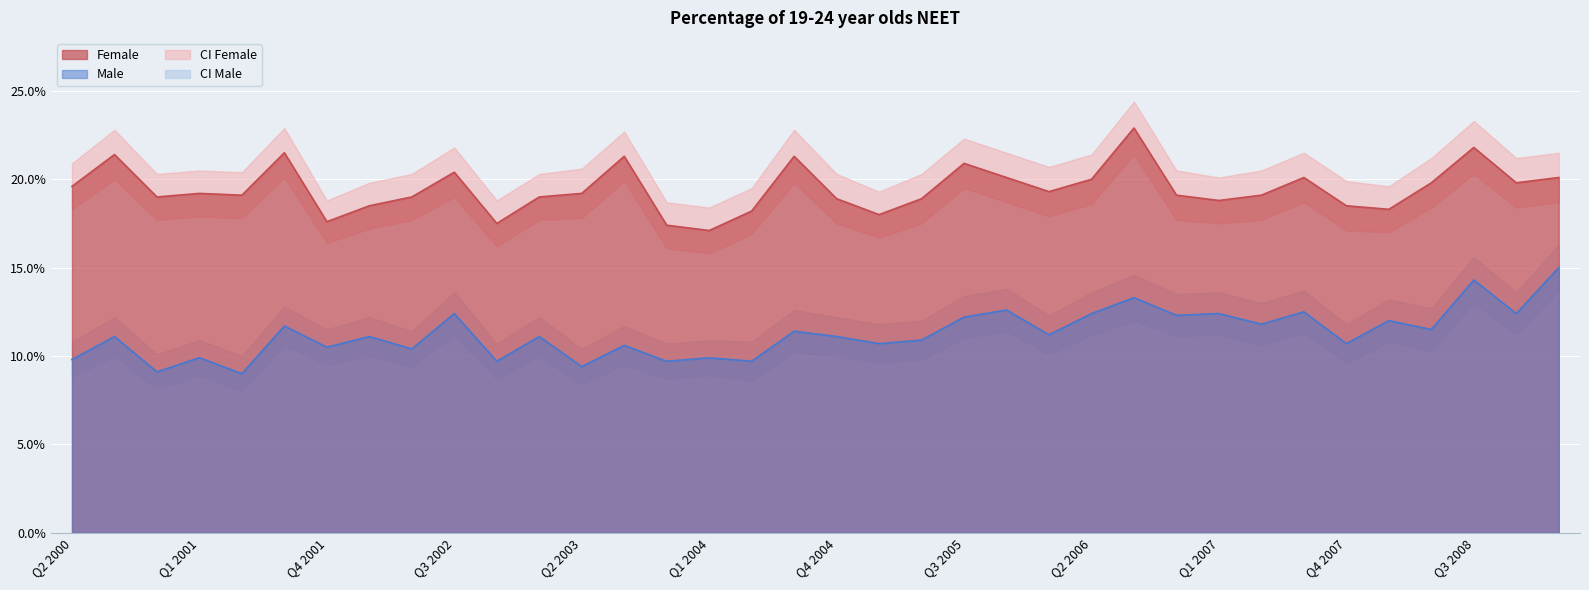

Which has a higher value, Q1 2008 or Q2 2002?

Q2 2002